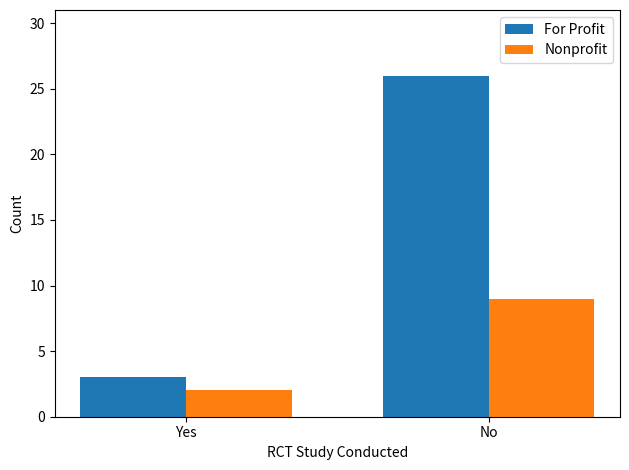

At which label does For Profit reach its minimum?

Yes